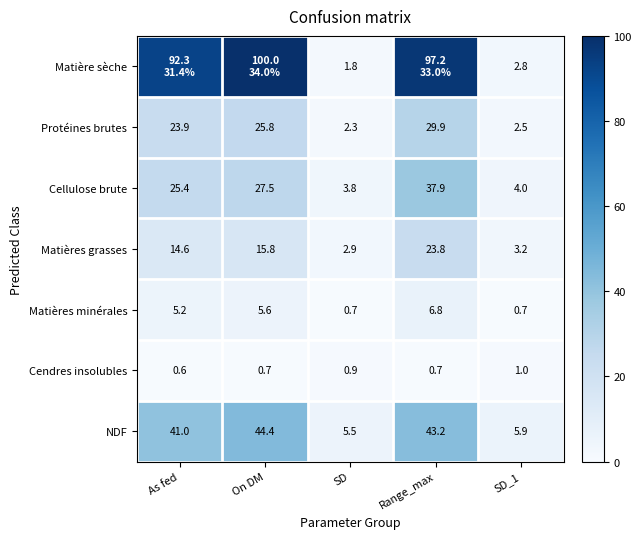

Is it true that Protéines brutes equals 49.7 at Range_max?

False